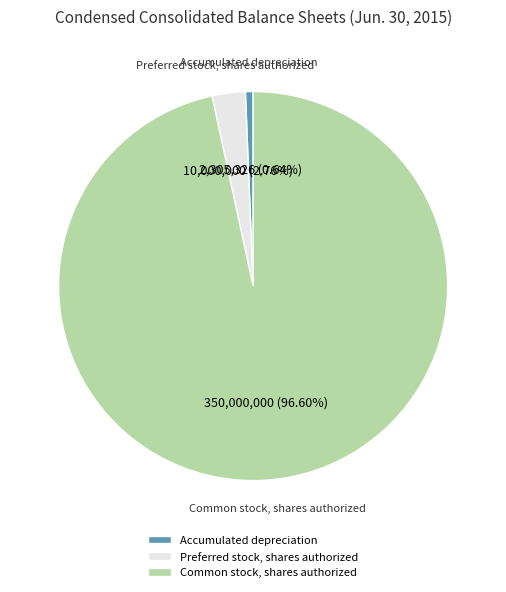

To the nearest percent, what is the average slice percentage?

33%